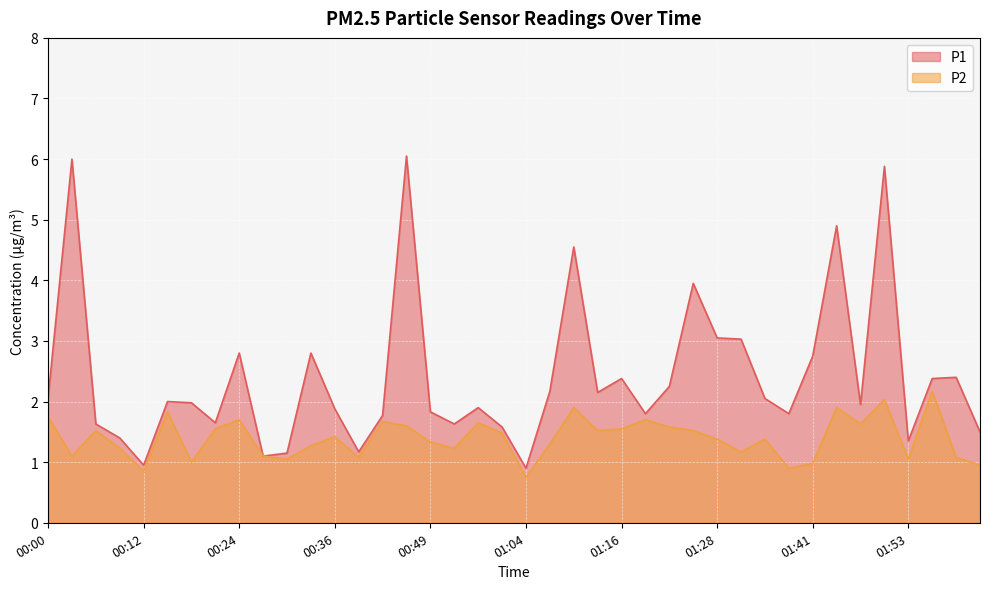

How many interior local peaks does the P2 series have?

12